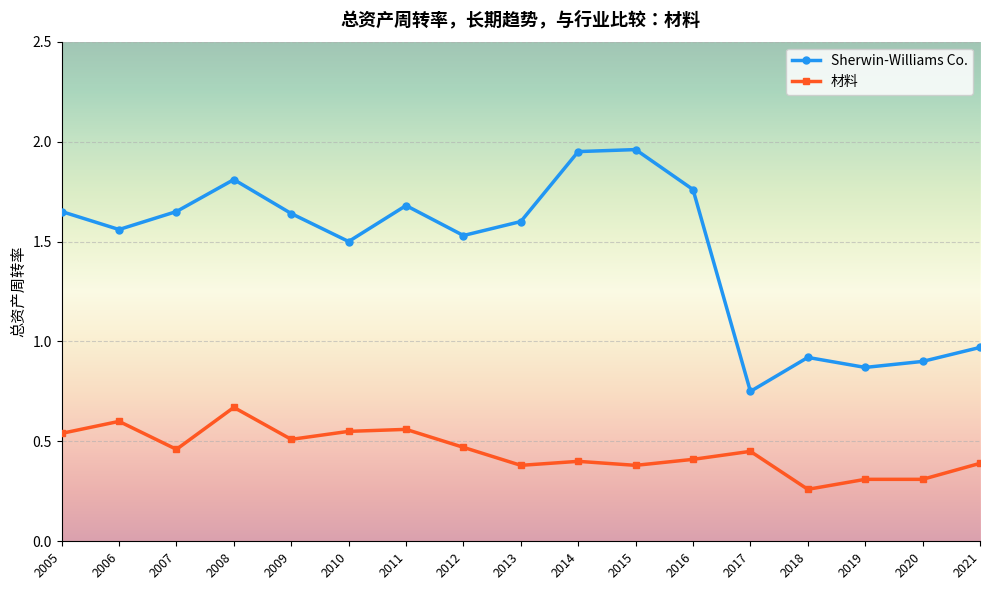

What is the spread (max minus min) of values at 2007?

1.2